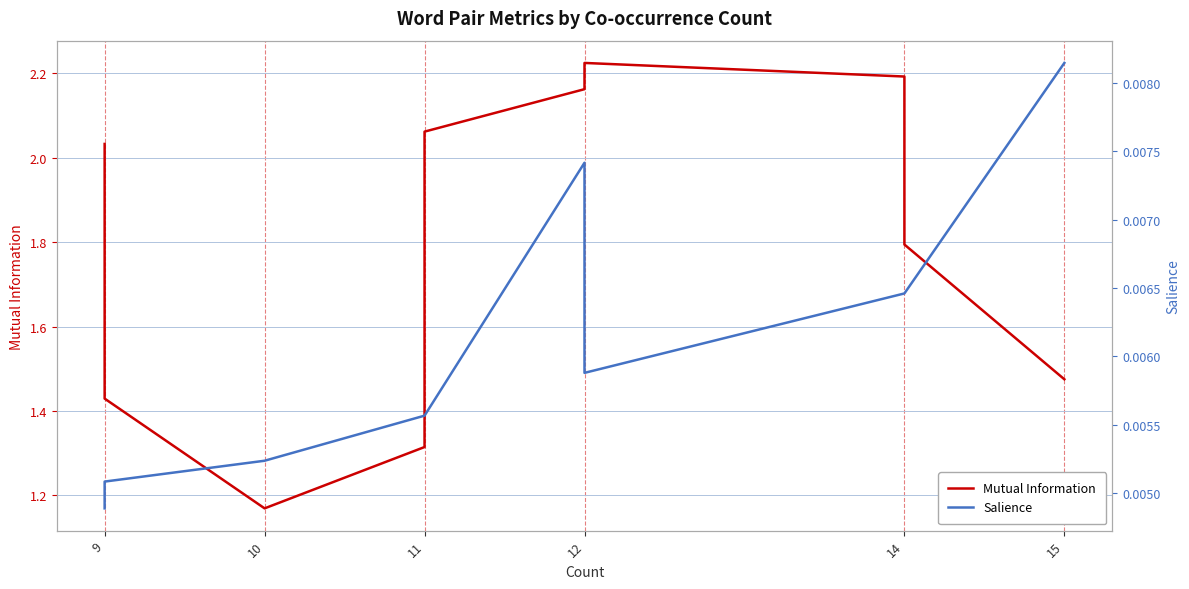

True or false: Salience and Mutual Information intersect in this chart.

False